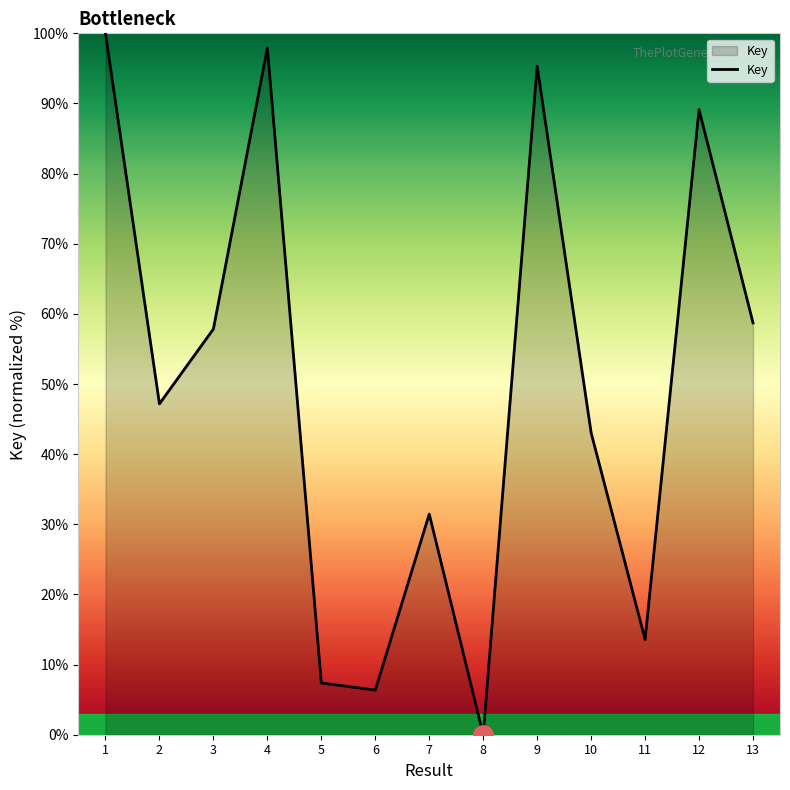

What is the difference between the maximum and minimum values?

100.0